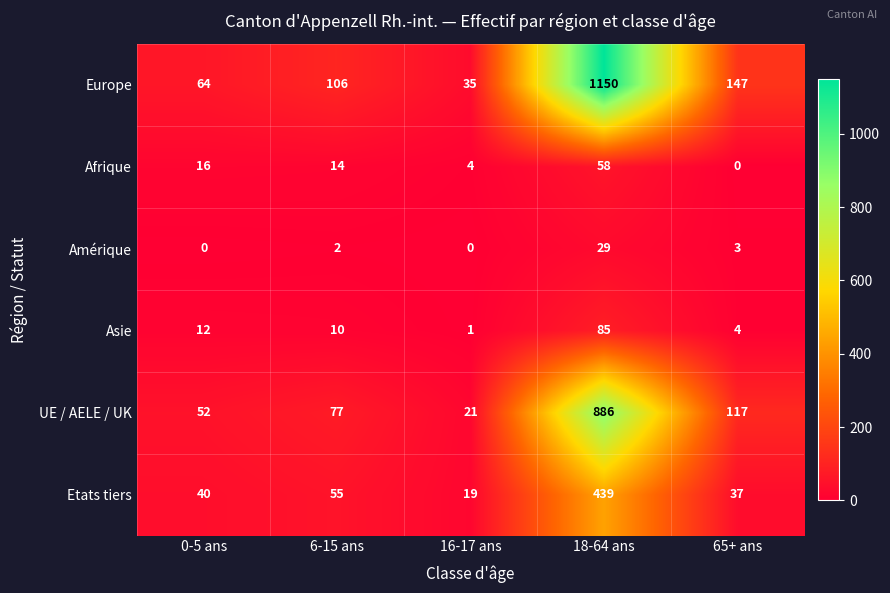

What is the total value across all series at 0-5 ans?

184